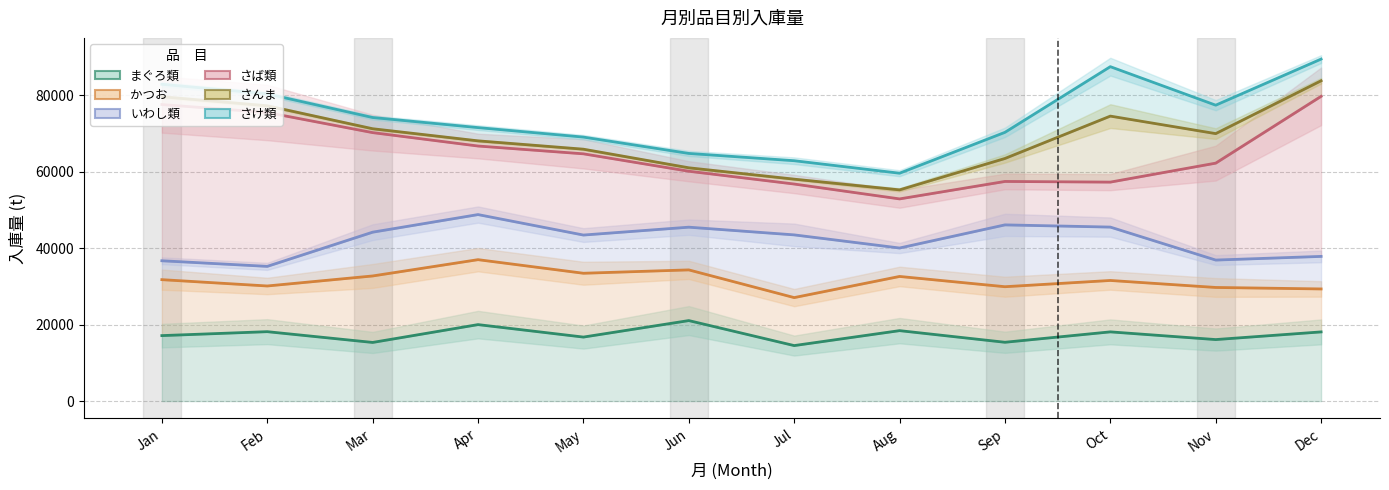

What is the value of the かつお point at the 7th from the left?

27062